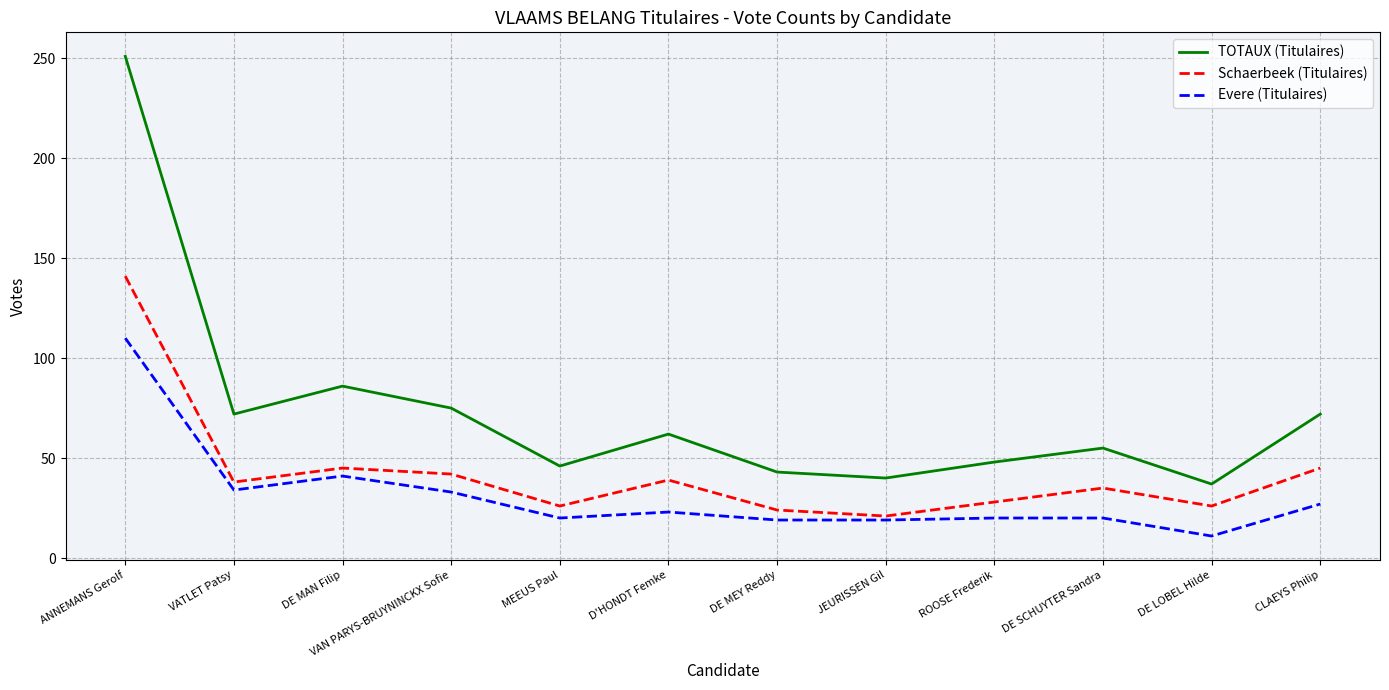

Which category has the highest value in the Schaerbeek (Titulaires) series?

ANNEMANS Gerolf